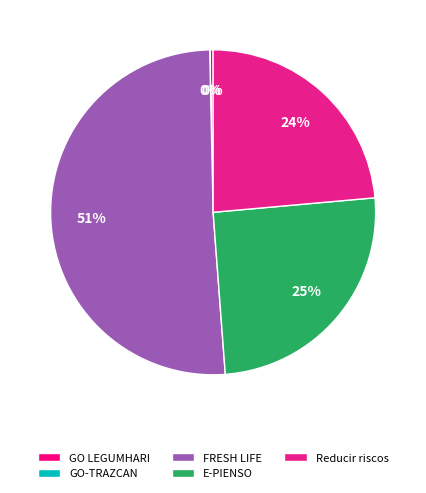

Which slice represents more than half of the pie?

FRESH LIFE